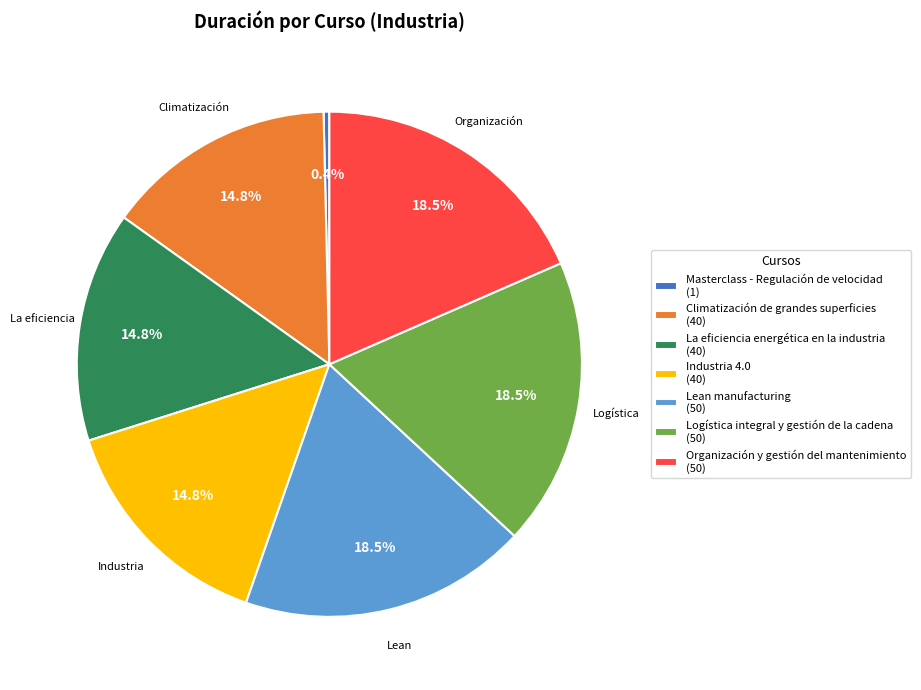

Which has a higher value, Climatización de grandes superficies (40) or Lean manufacturing (50)?

Lean manufacturing (50)